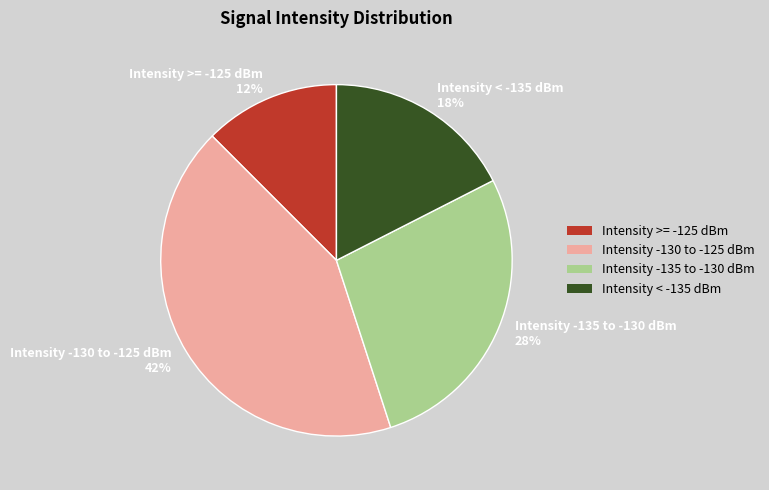

Do Intensity -135 to -130 dBm 28% and Intensity >= -125 dBm 12% together represent more than half of the pie?

No